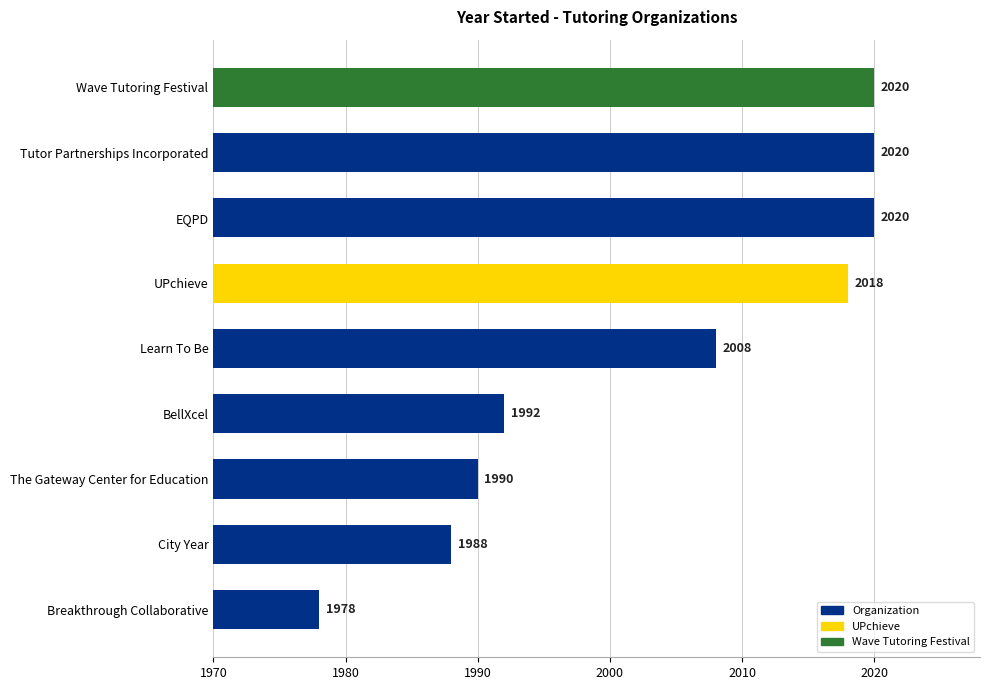

At which label is the value closest to 1999?

BellXcel